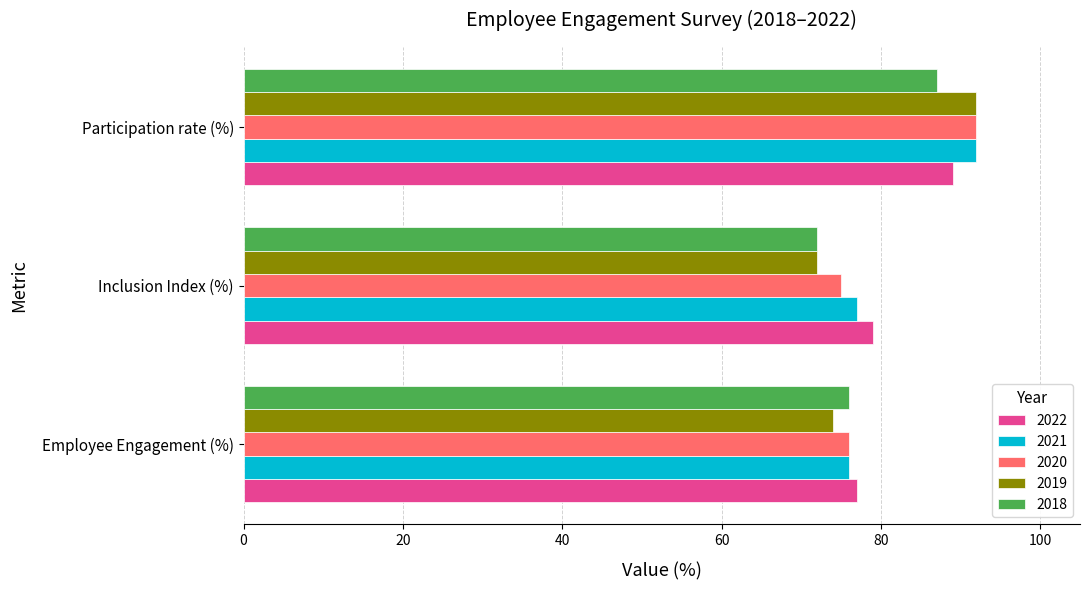

What is the total value across all series at Participation rate (%)?

452